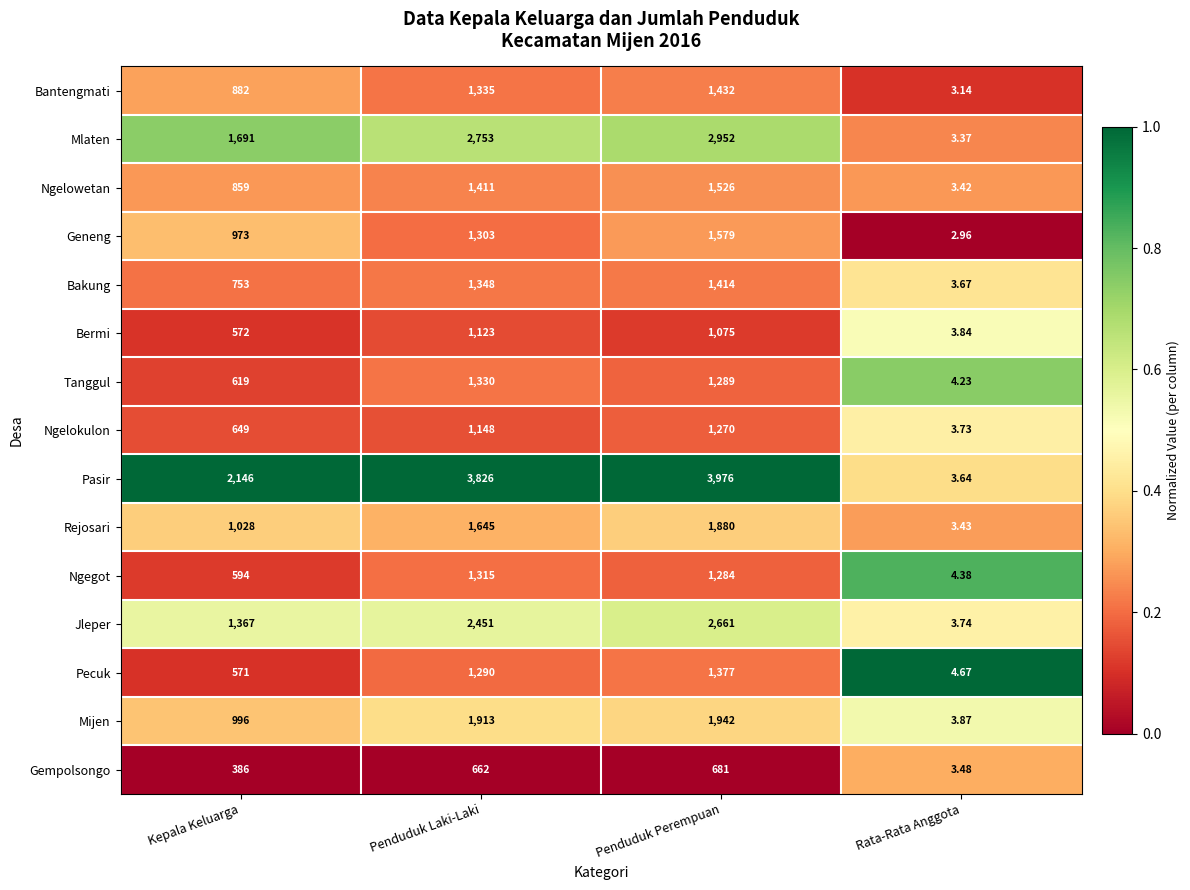

At which label is Geneng closest to 790?

Kepala Keluarga